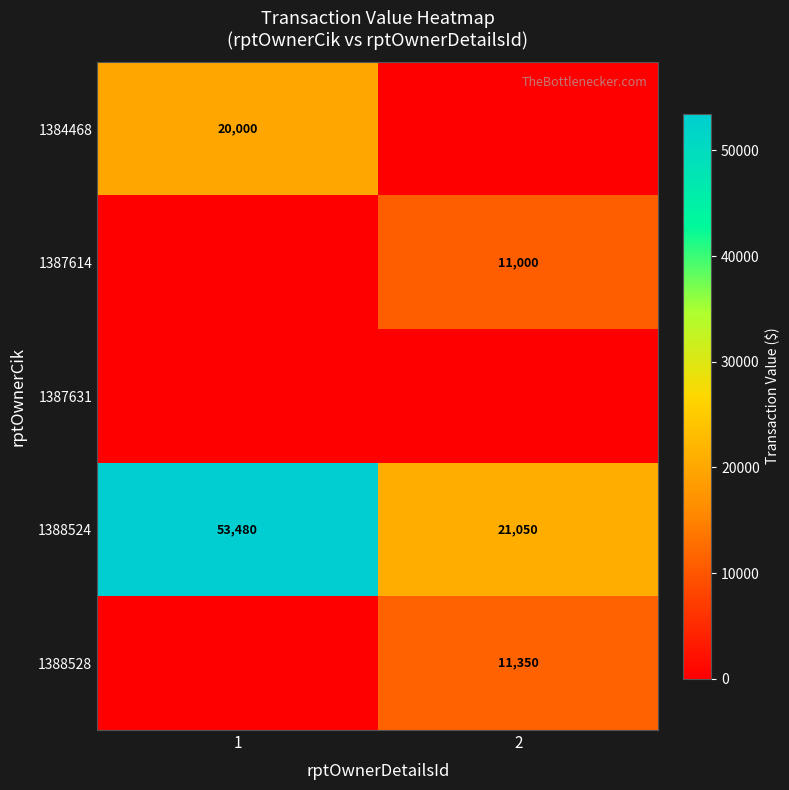

What is the average value of the 1388524 series?

37265